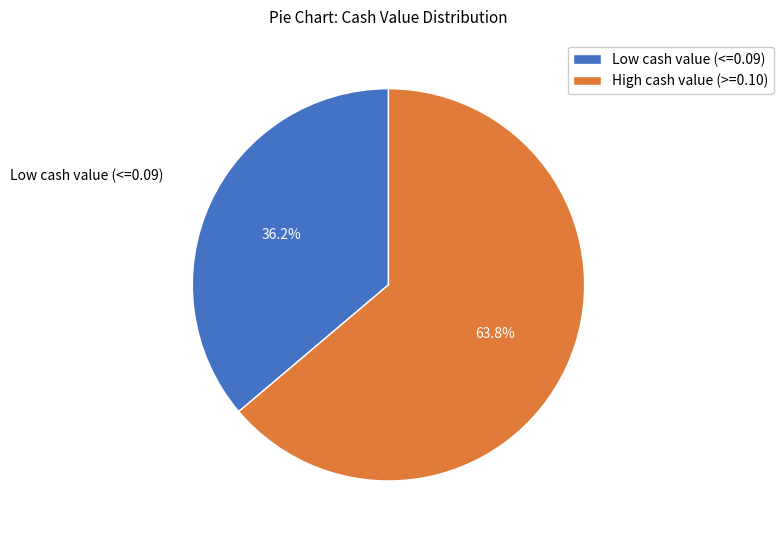

Count the number of slices in the pie.

2